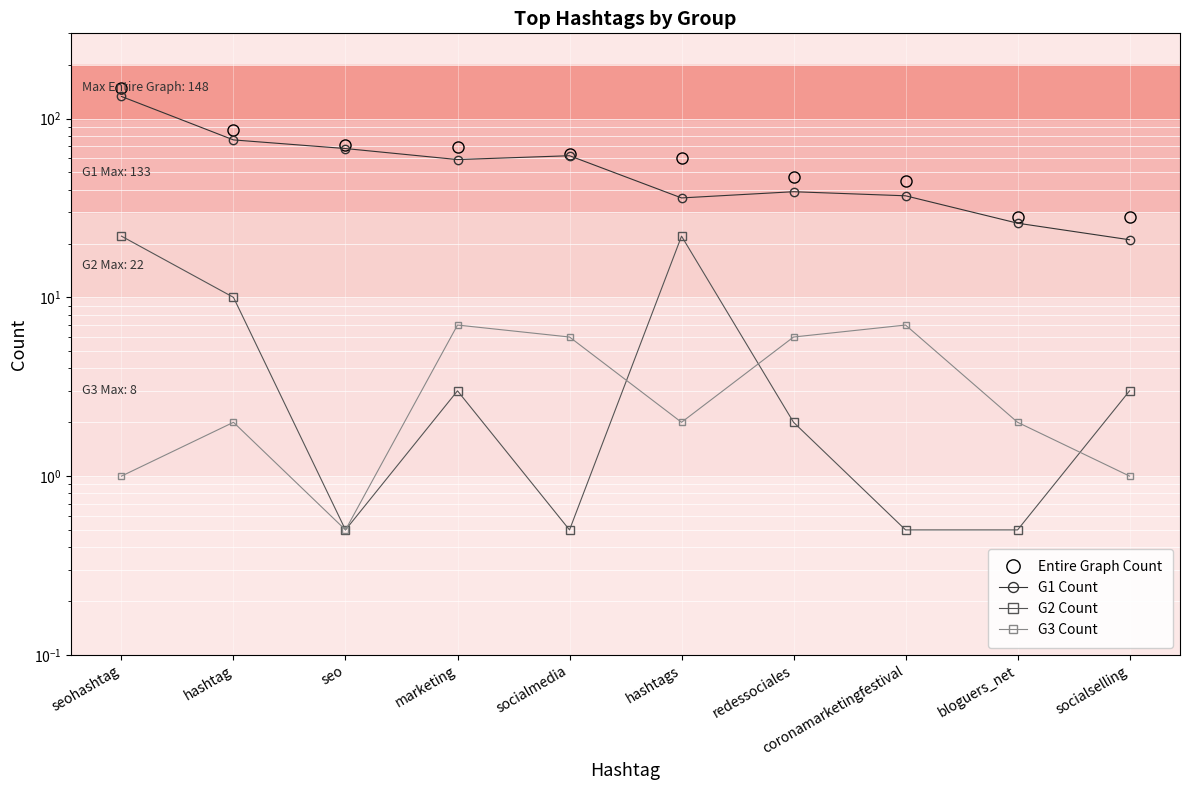

What is the sum of the G1 Count values at hashtags and bloguers_net?

62.0